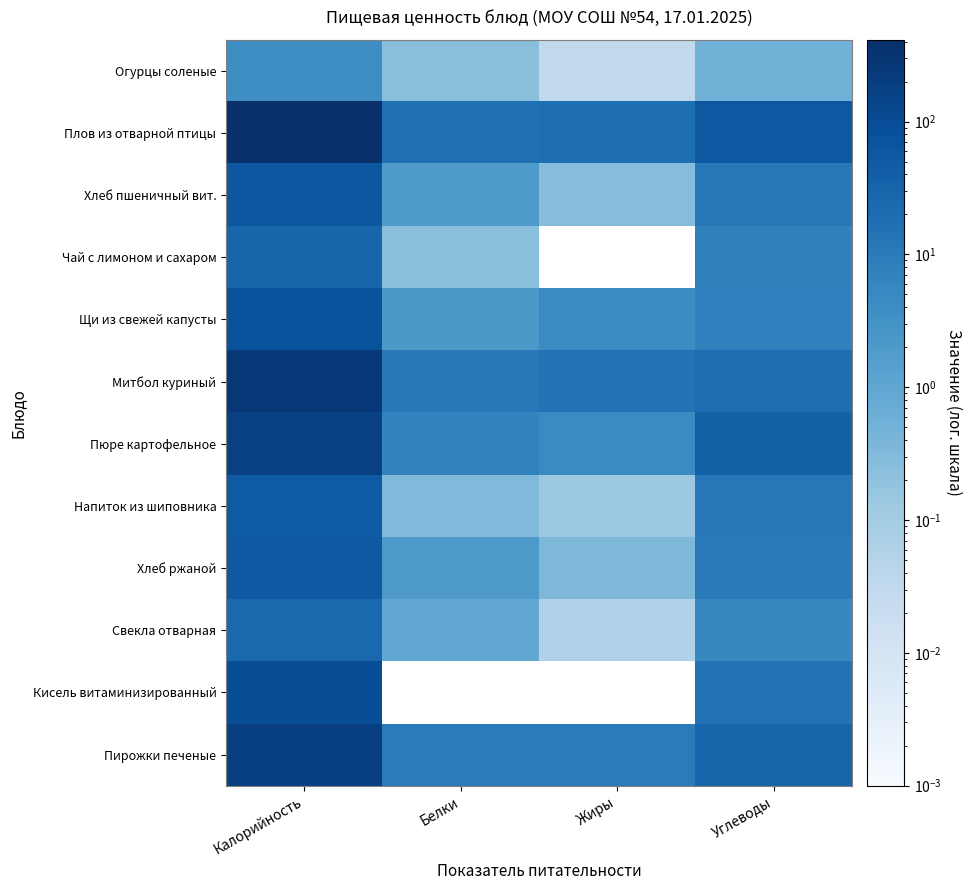

Reading left to right, what are all the values shown in this chart?

Огурцы соленые: Калорийность=3.9	Белки=0.2	Жиры=0.0	Углеводы=0.5
Плов из отварной птицы: Калорийность=413.3	Белки=16.6	Жиры=18.9	Углеводы=55.1
Хлеб пшеничный вит.: Калорийность=59.7	Белки=2.0	Жиры=0.3	Углеводы=11.4
Чай с лимоном и сахаром: Калорийность=29.8	Белки=0.2	Жиры=0.0	Углеводы=7.1
Щи из свежей капусты: Калорийность=77.3	Белки=2.2	Жиры=4.2	Углеводы=7.4
Митбол куриный: Калорийность=262.6	Белки=11.4	Жиры=14.9	Углеводы=19.9
Пюре картофельное: Калорийность=182.7	Белки=6.3	Жиры=4.5	Углеводы=36.0
Напиток из шиповника: Калорийность=48.3	Белки=0.3	Жиры=0.1	Углеводы=11.5
Хлеб ржаной: Калорийность=52.2	Белки=2.0	Жиры=0.4	Углеводы=10.0
Свекла отварная: Калорийность=25.2	Белки=0.9	Жиры=0.1	Углеводы=5.3
Кисель витаминизированный: Калорийность=95.0	Белки=0.0	Жиры=0.0	Углеводы=15.0
Пирожки печеные: Калорийность=192.3	Белки=9.6	Жиры=9.7	Углеводы=29.6